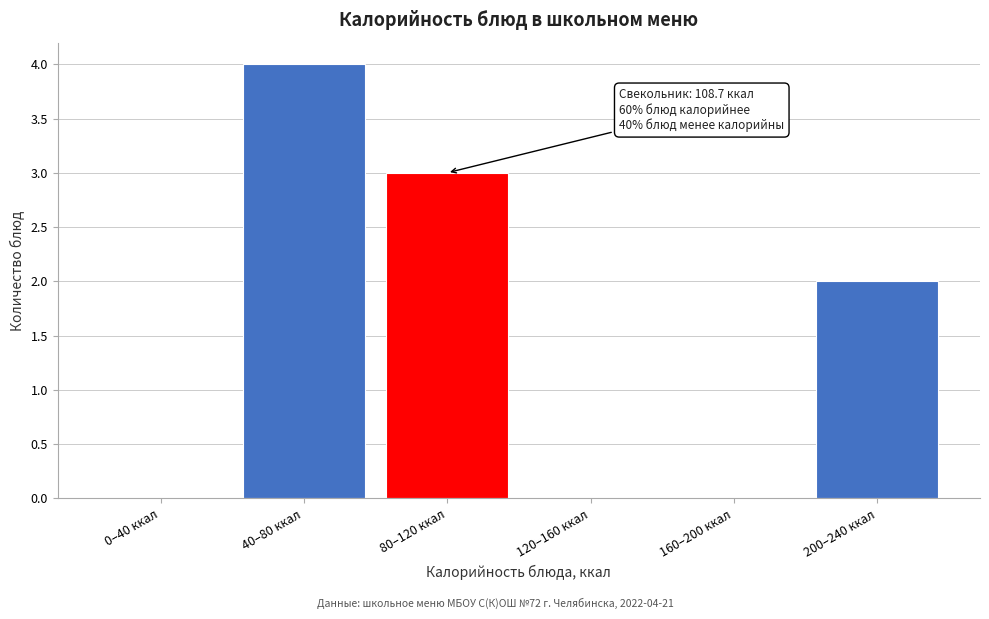

Reading right to left, extract all data points from this chart.

200–240 ккал=2	160–200 ккал=0	120–160 ккал=0	80–120 ккал=3	40–80 ккал=4	0–40 ккал=0